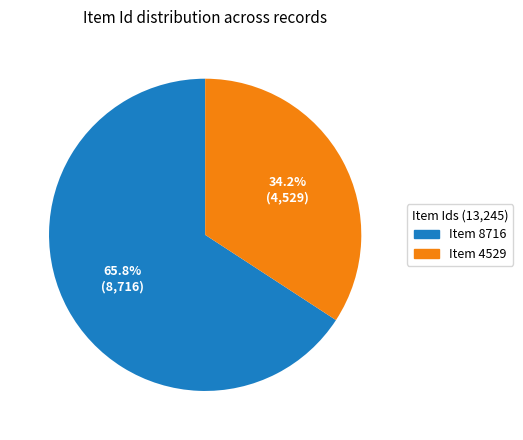

Which has a higher value, Item 4529 or Item 8716?

Item 8716